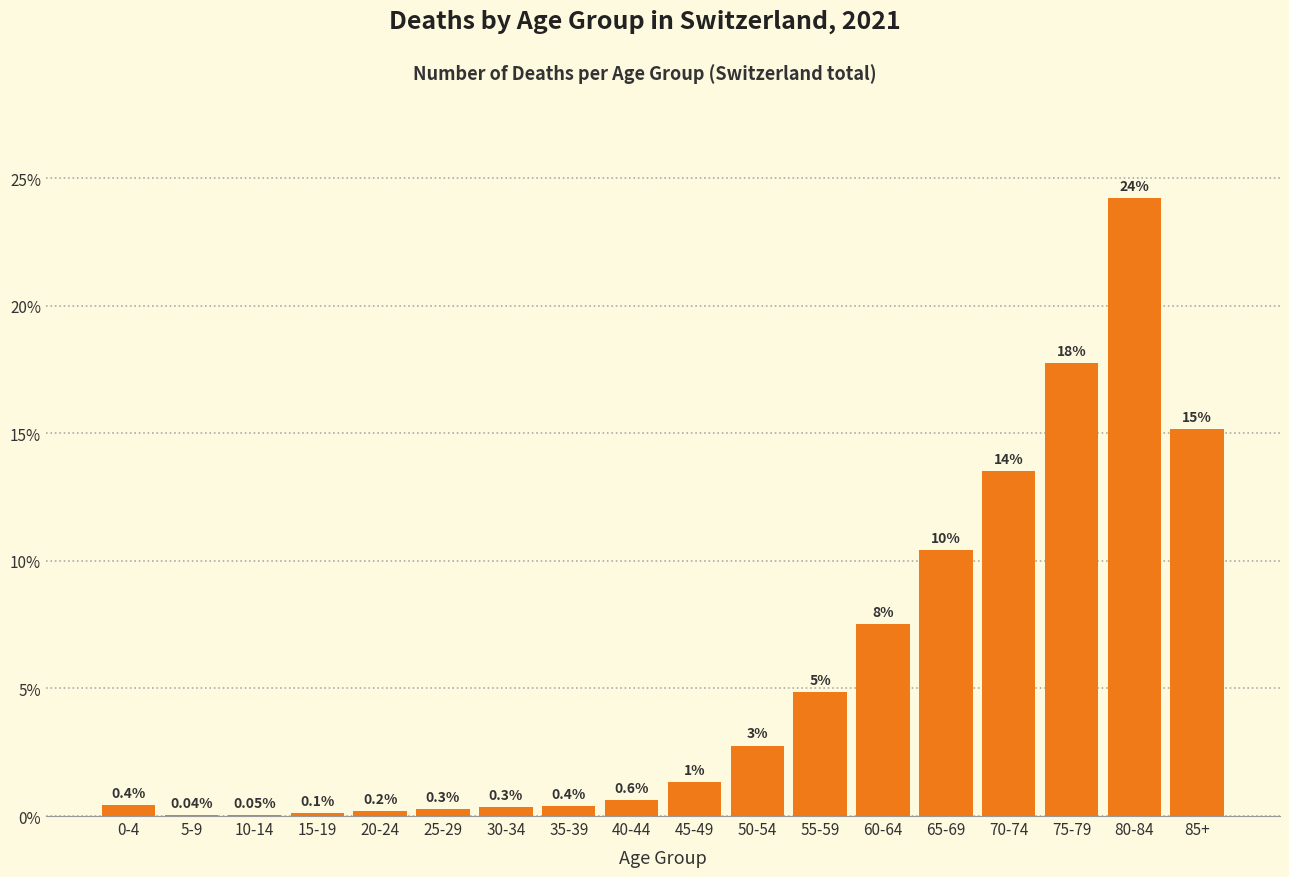

Between 60-64 and 85+, which is larger?

85+